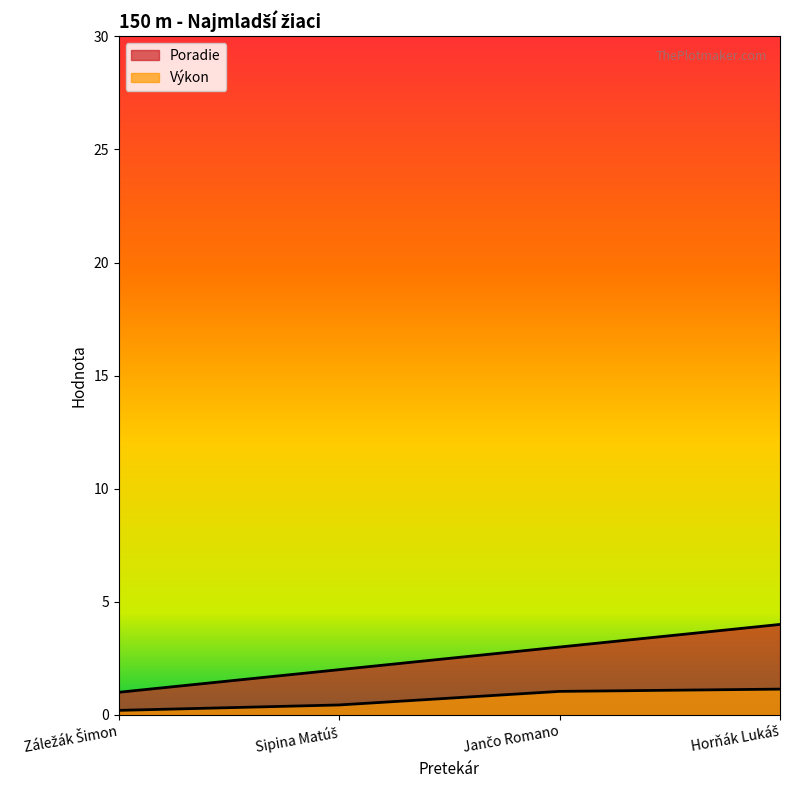

What is the greatest value displayed?

4.0